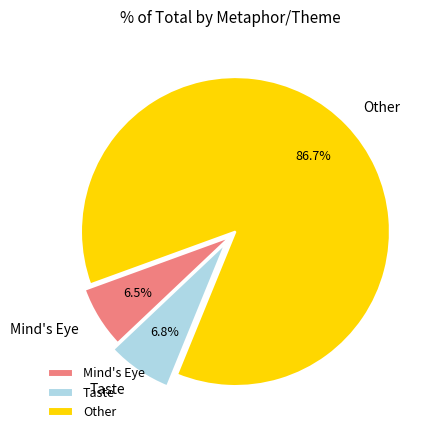

Does any single category account for the majority?

Yes